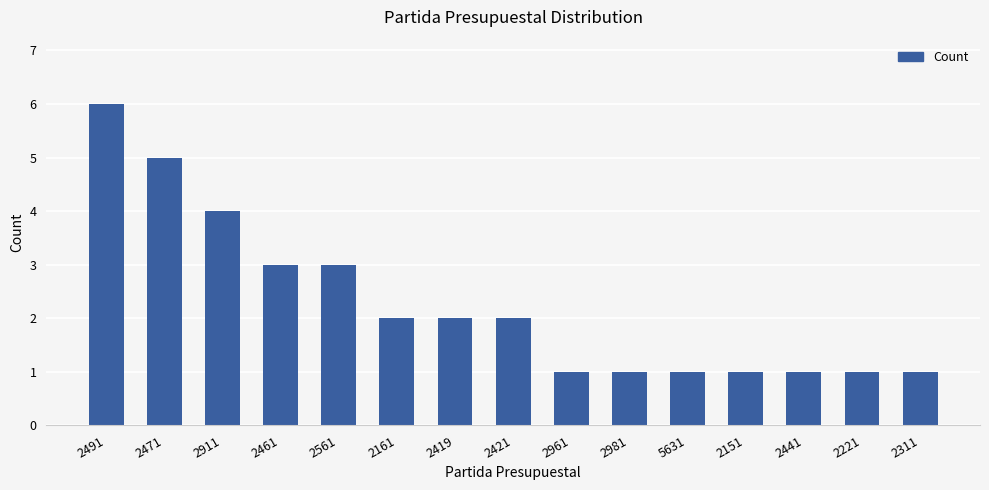

What is the difference between the maximum and minimum values?

5